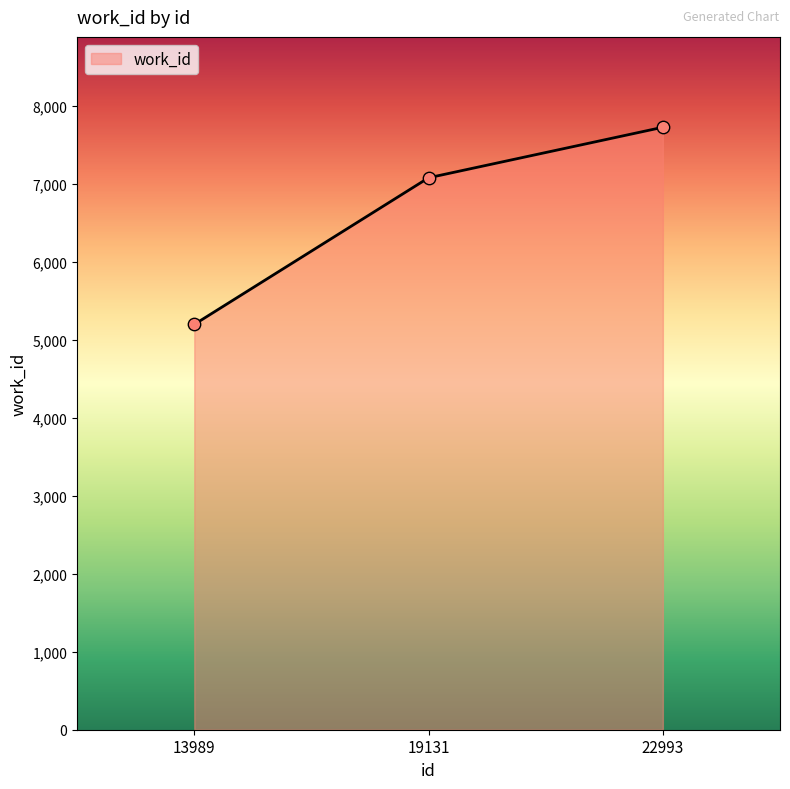

What is the ratio of the value at 22993 to the value at 19131?

1.1